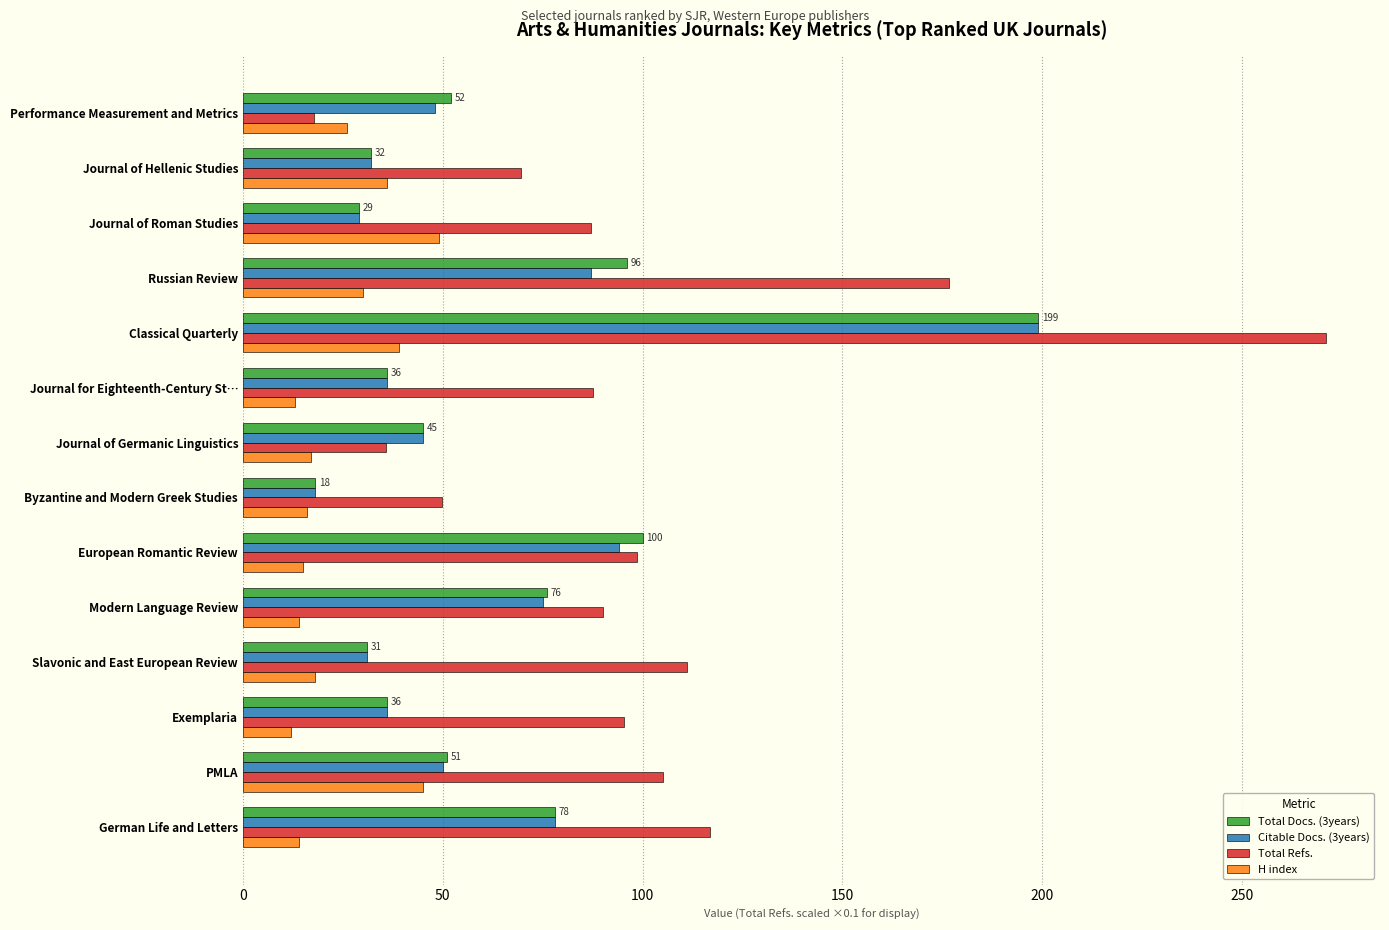

What is the sum of the H index values at PMLA and German Life and Letters?

59.0